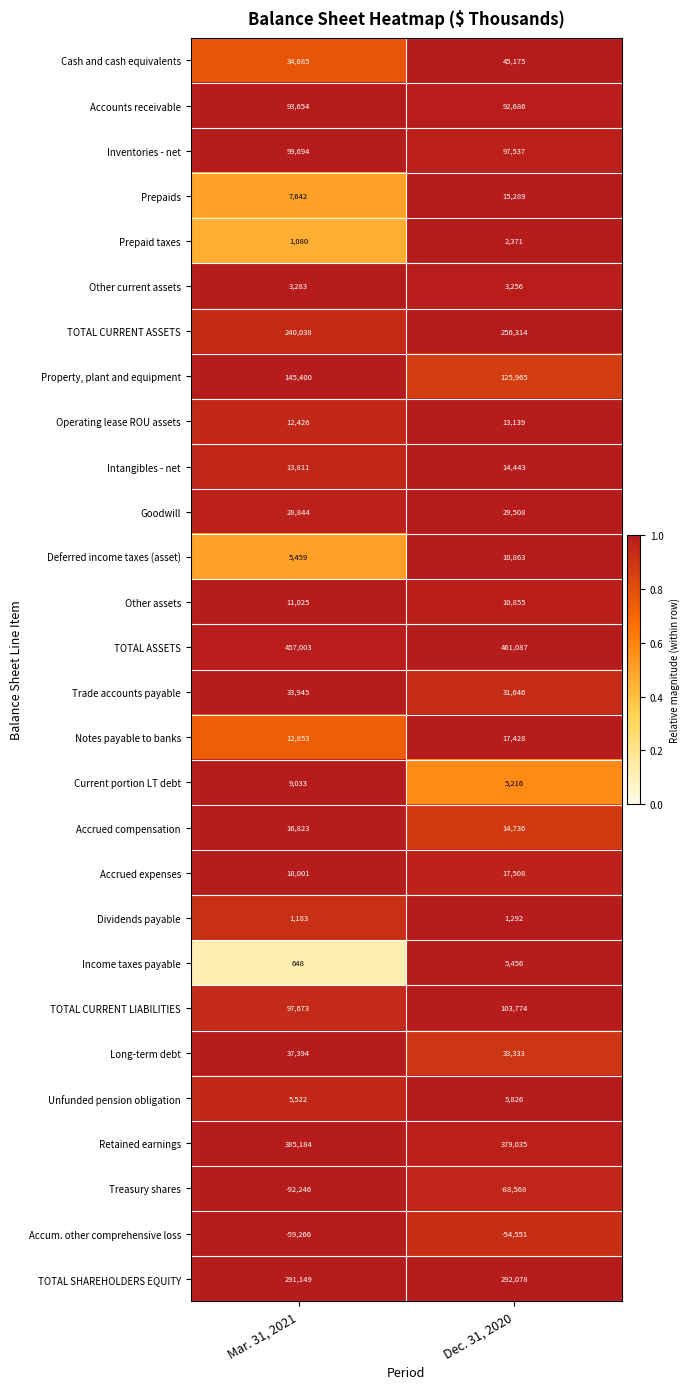

At which category does the chart reach its peak across all series?

Dec. 31, 2020